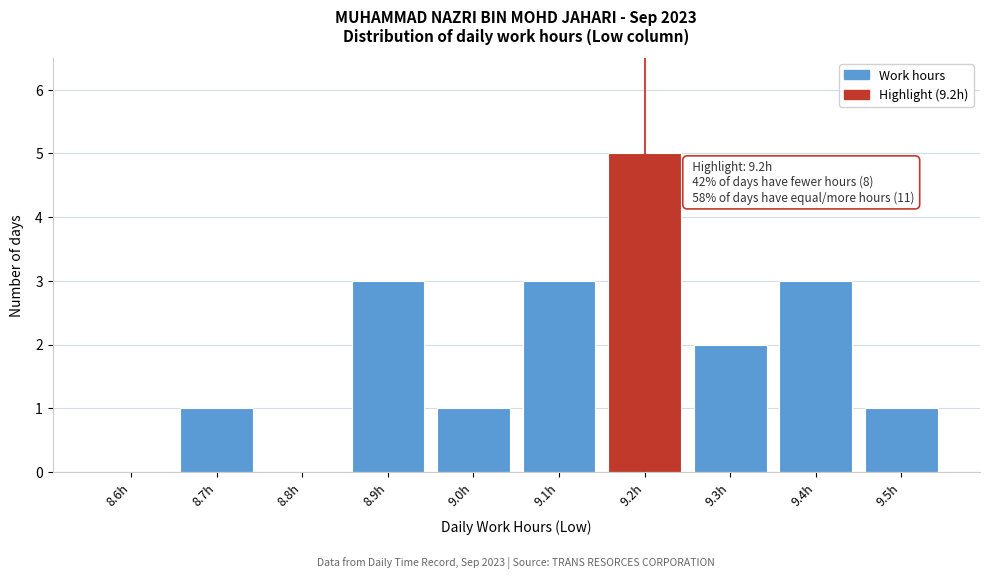

Reading left to right, extract all data points from this chart.

8.6h=0	8.7h=1	8.8h=0	8.9h=3	9.0h=1	9.1h=3	9.2h=5	9.3h=2	9.4h=3	9.5h=1